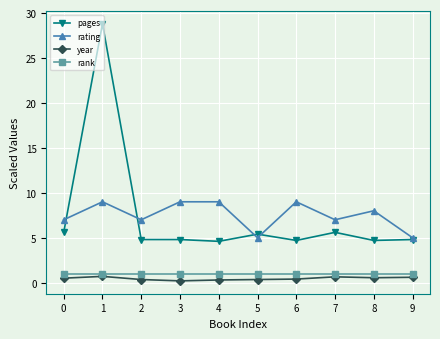

Is this an area chart (filled region under the line)?

No